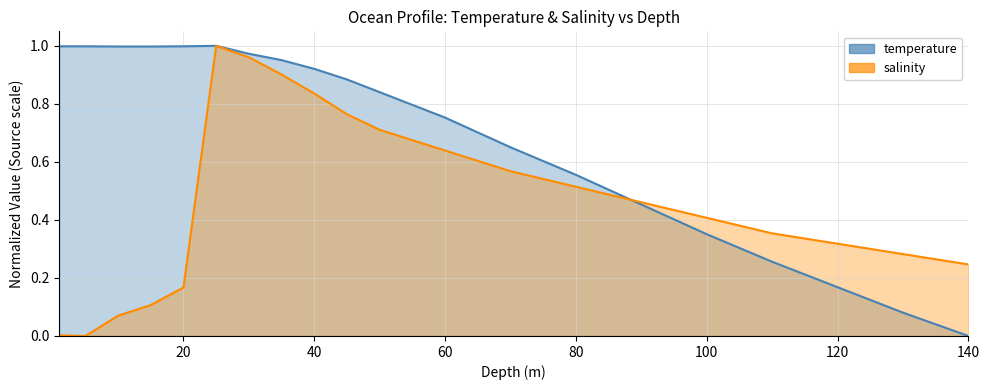

True or false: temperature has more than 2 interior local peaks.

False